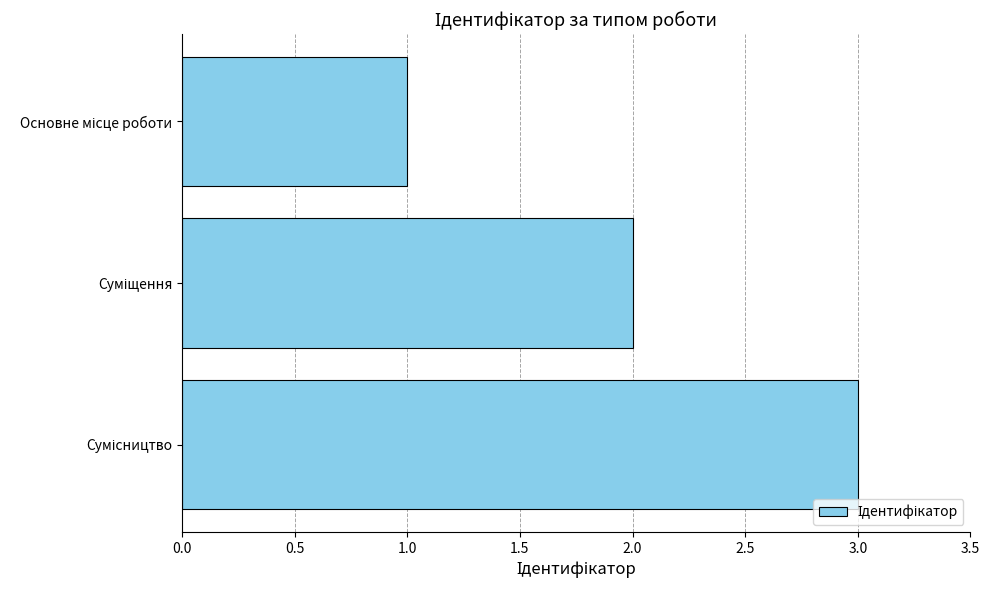

What is the sum of all values?

6